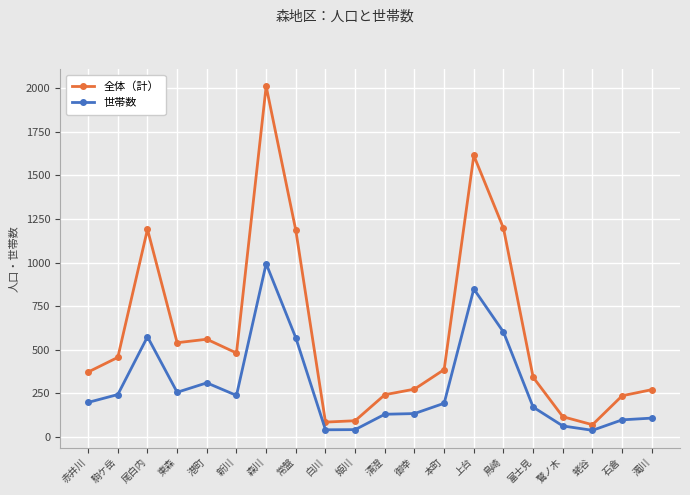

What position from the left is 常盤?

8